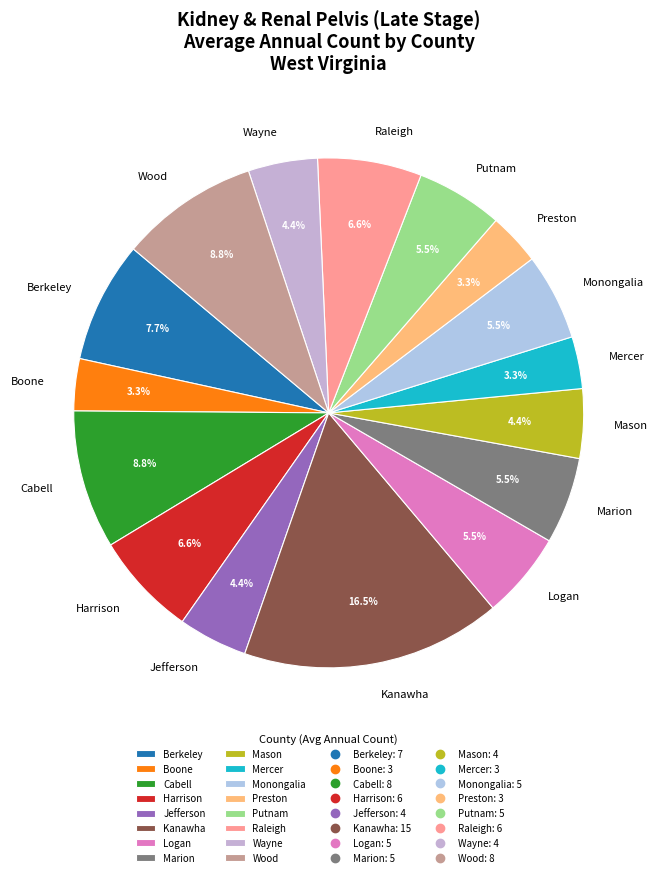

Which category has the biggest portion of the pie?

Kanawha